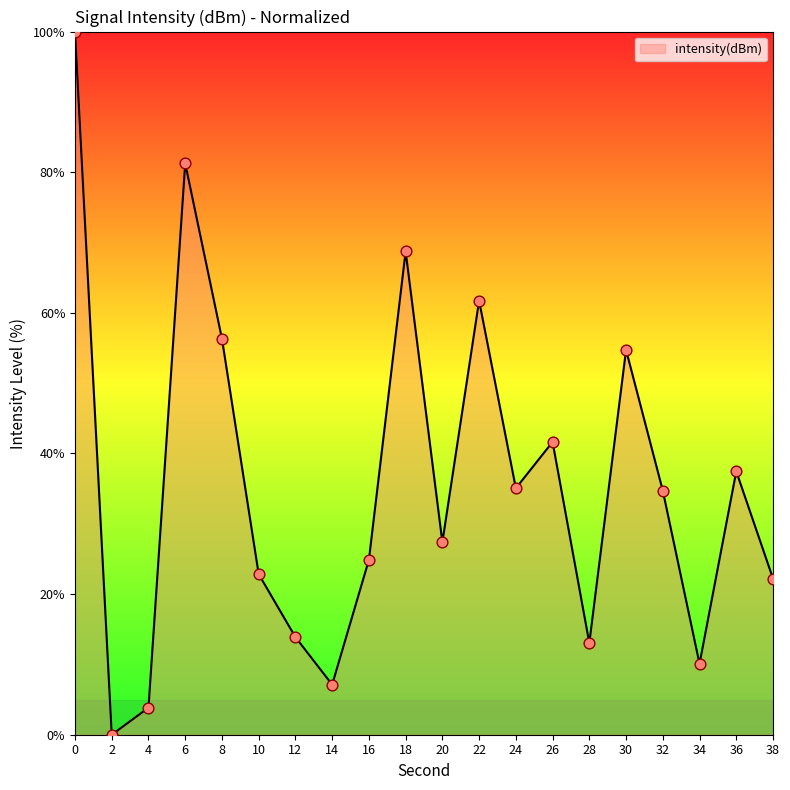

What is the change in value from 6 to 28?

-68.2